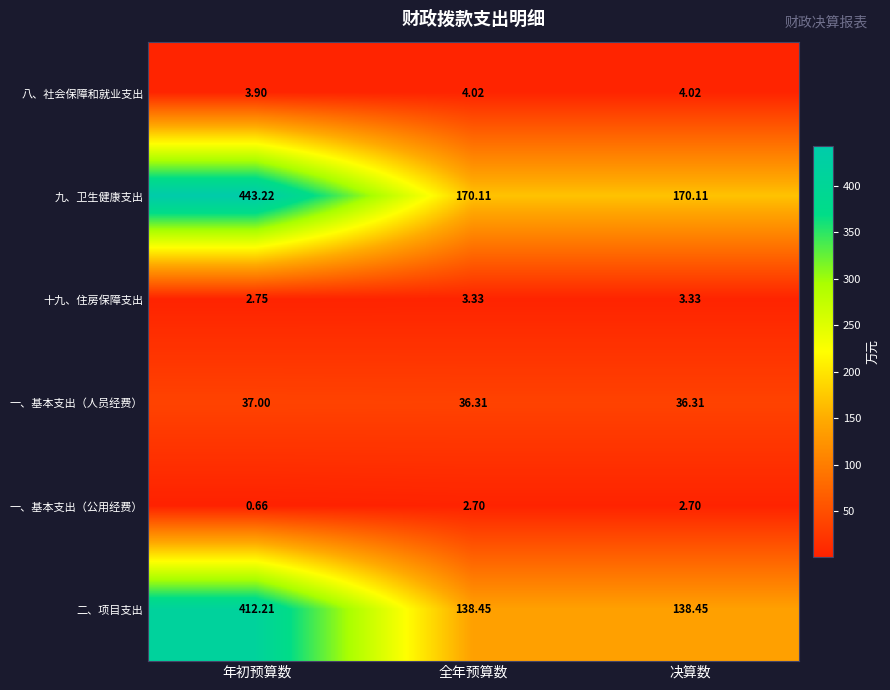

Which series has the largest range (max minus min)?

二、项目支出